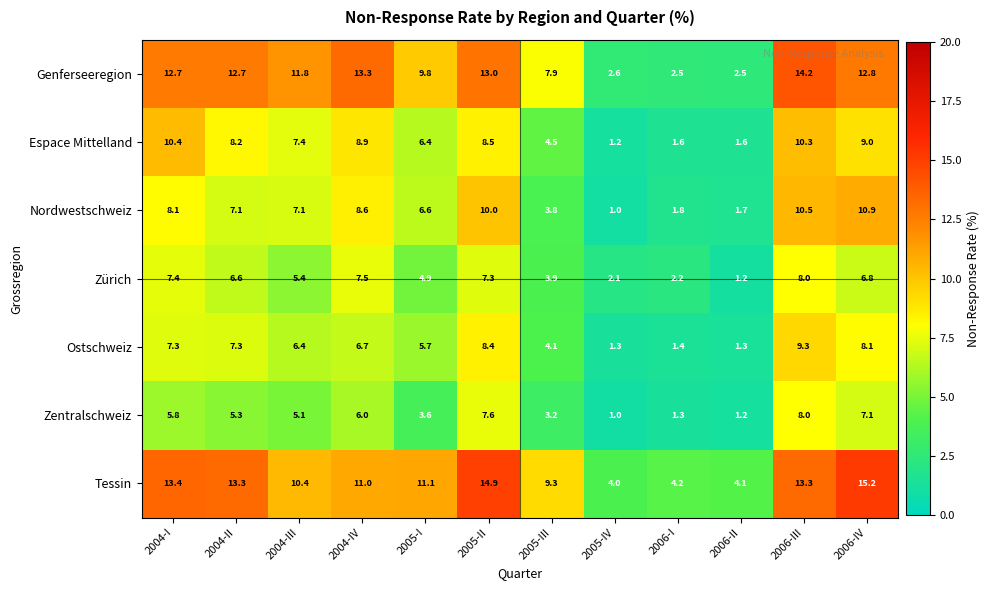

Rank the categories by Zürich value from lowest to highest.

2006-II, 2005-IV, 2006-I, 2005-III, 2005-I, 2004-III, 2004-II, 2006-IV, 2005-II, 2004-I, 2004-IV, 2006-III